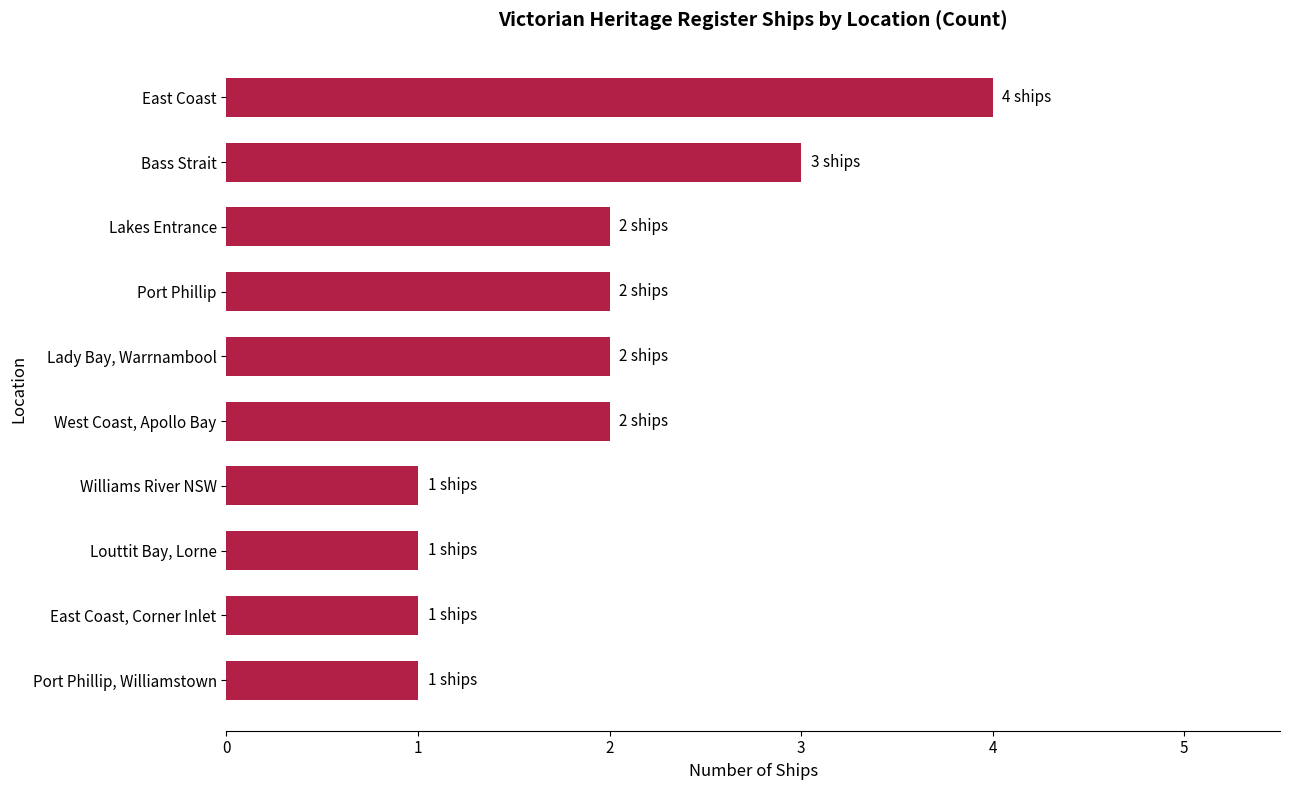

Approximately how many times larger is the value at Lady Bay, Warrnambool compared to Port Phillip, Williamstown?

2.0